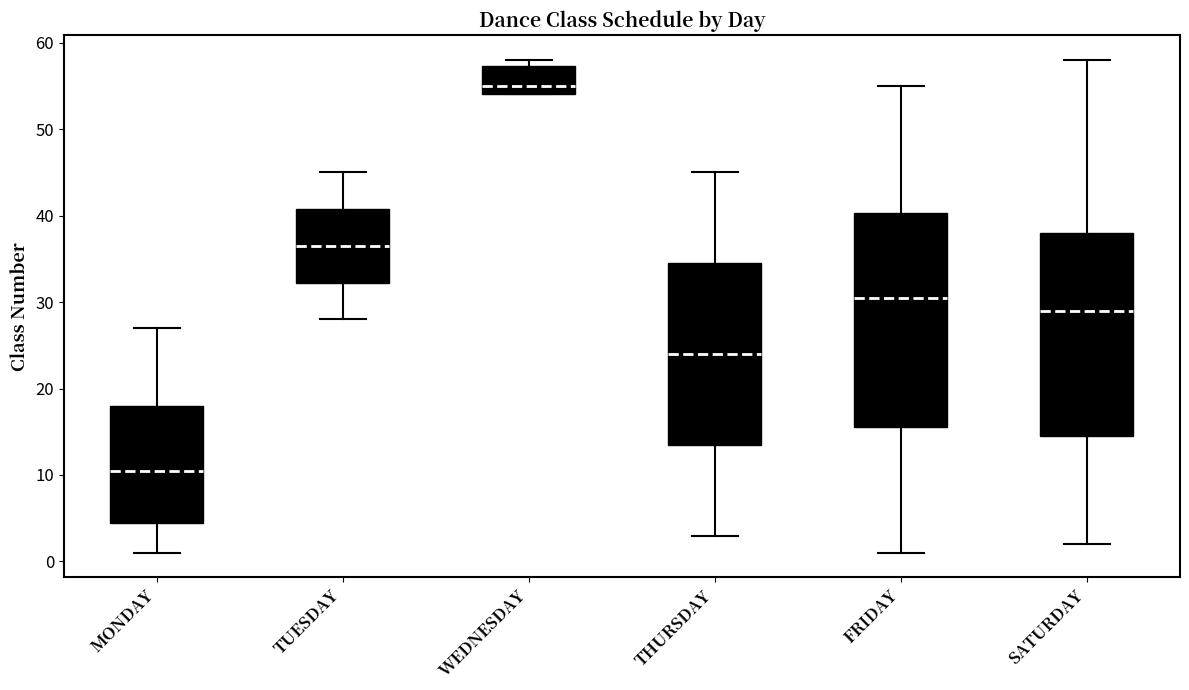

Which box is the tallest, from its lower edge to its upper edge?

FRIDAY